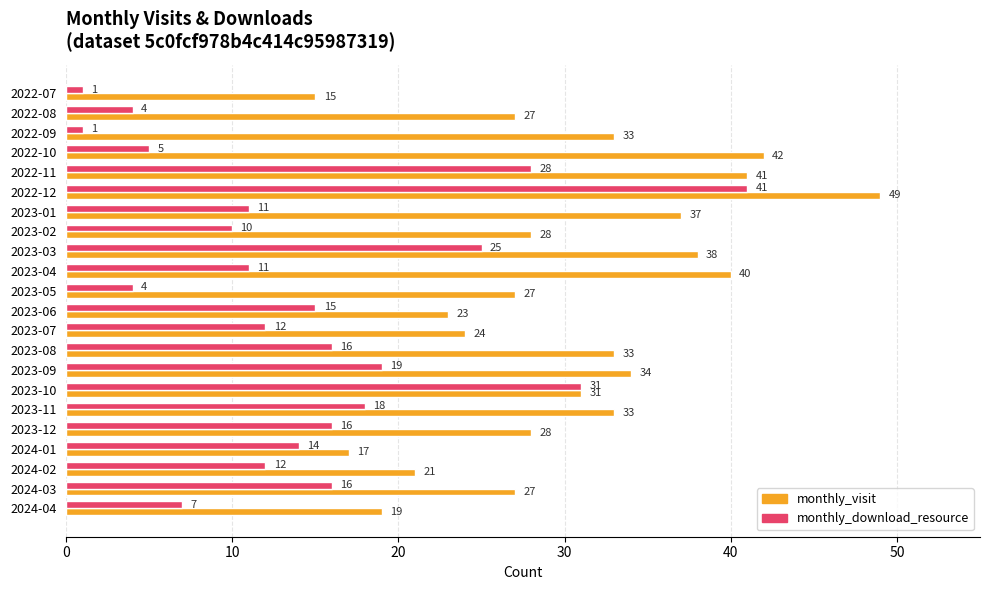

The value of monthly_visit at 2023-03 is 20. True or false?

False